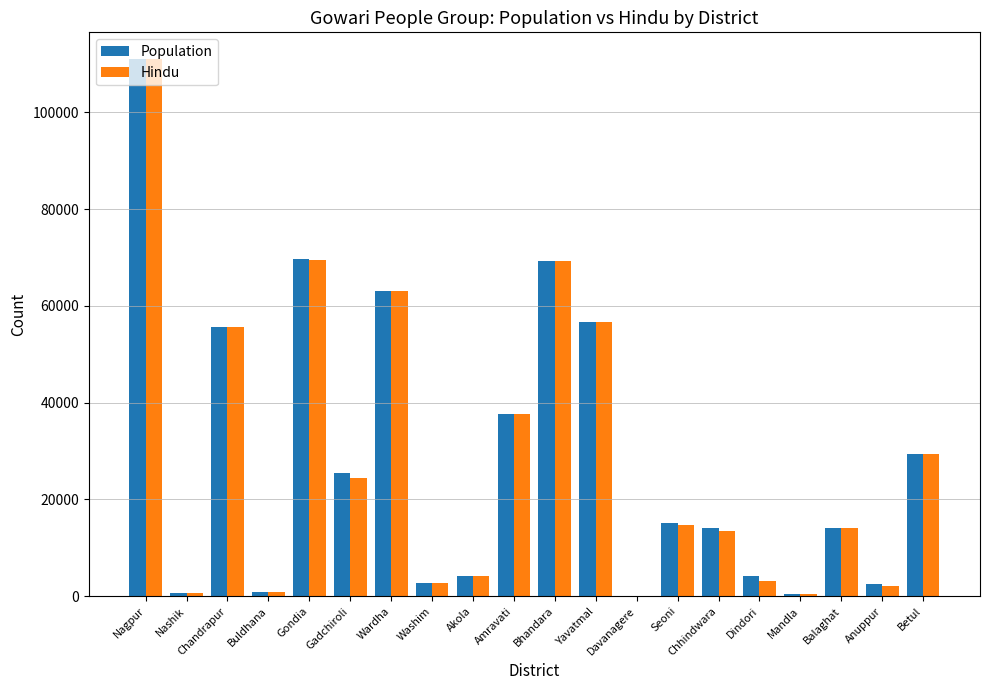

How many categories are shown in the chart?

20